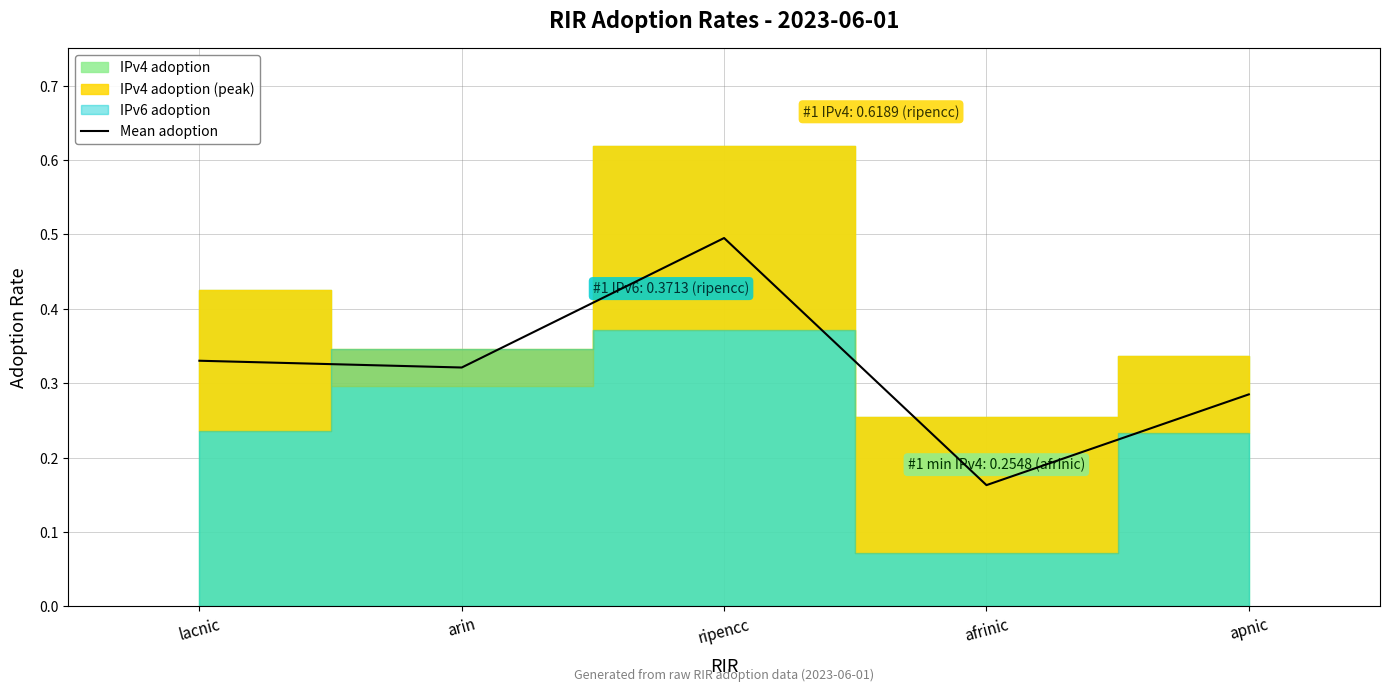

True or false: the data shows 0.6 at lacnic.

False